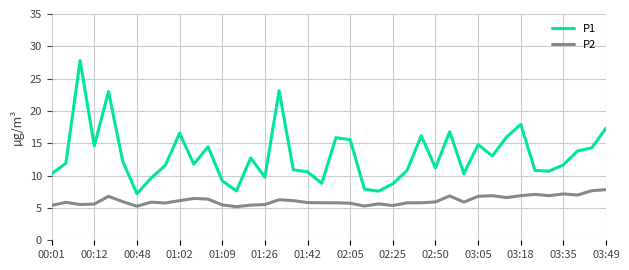

Which series has the largest total across all categories?

P1